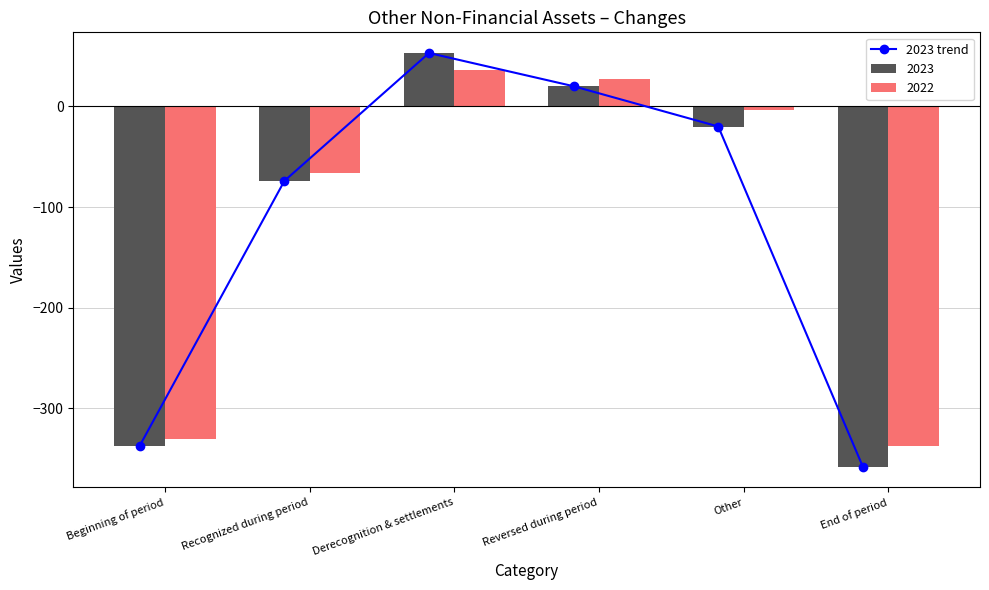

What is the change in value from Beginning of period to Other?

+317